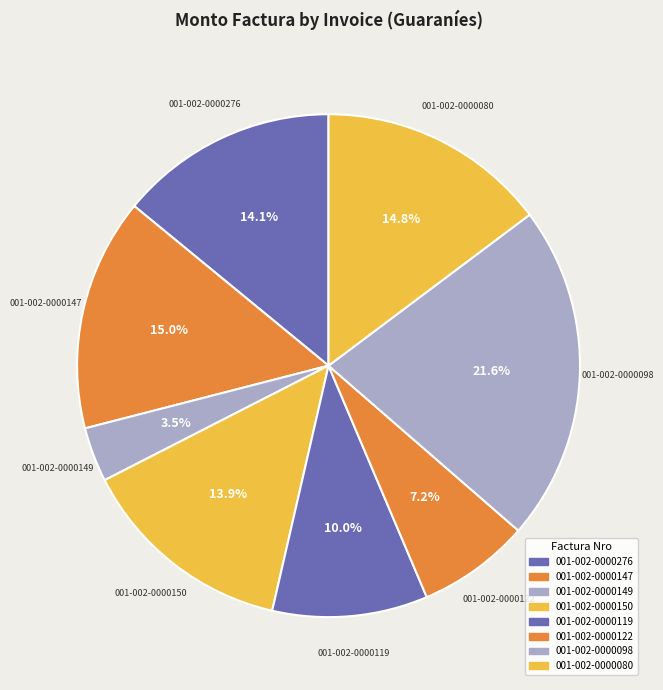

What portion of the pie excludes 001-002-0000080?

85.2%